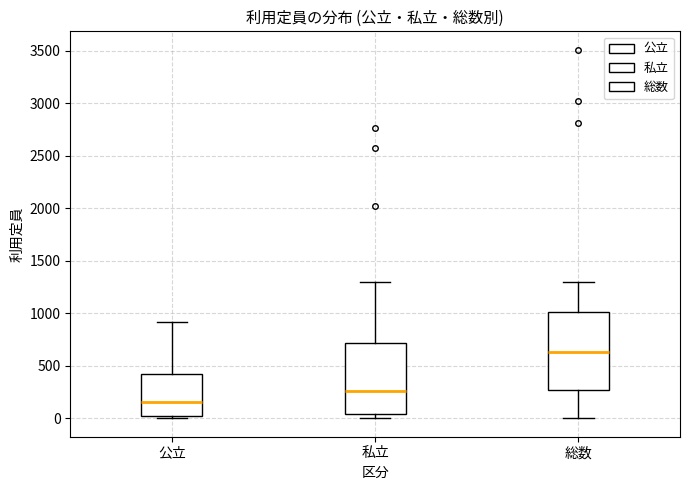

Where is the lower edge of the box for 公立 on the y-axis? The values are not printed on the chart, so give them approximately, as read against the axis.

0